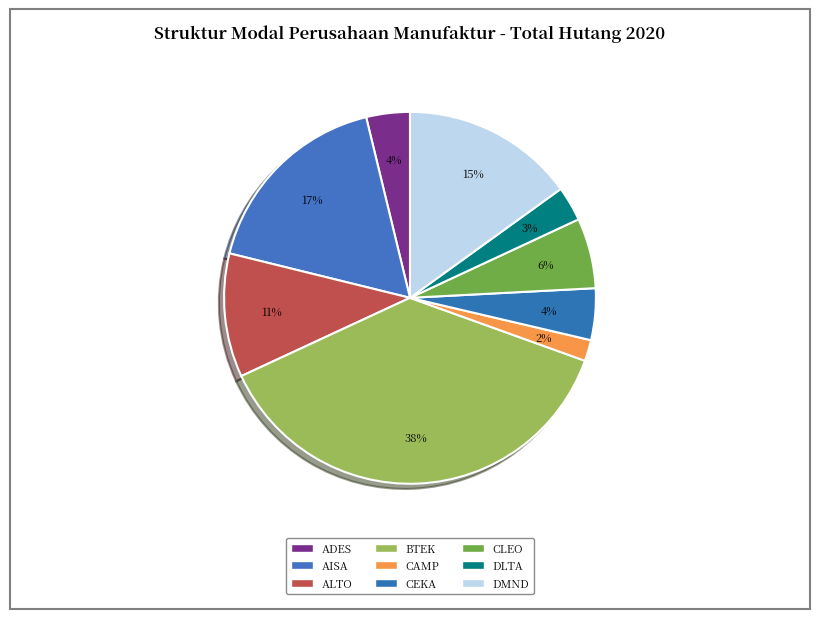

Is it true that CLEO is 6% of the pie?

True